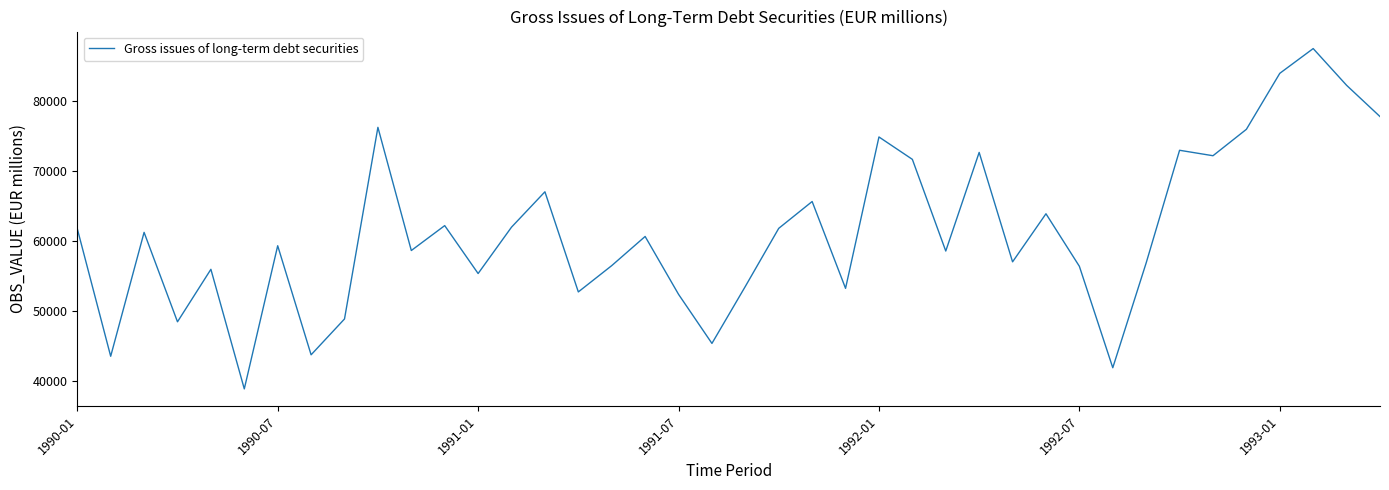

What is the smallest value displayed?

38876.5